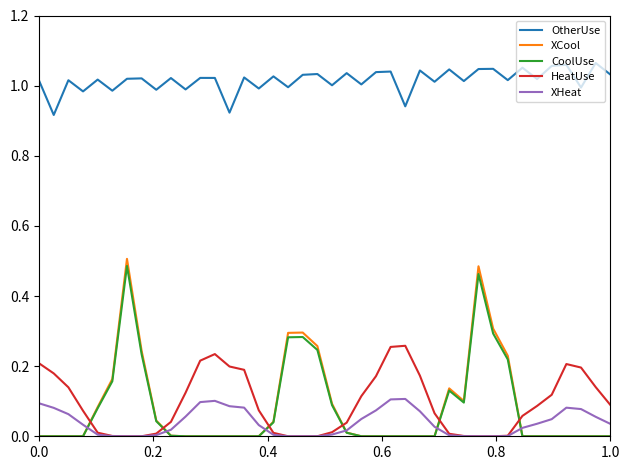

Which series has the largest total across all categories?

OtherUse